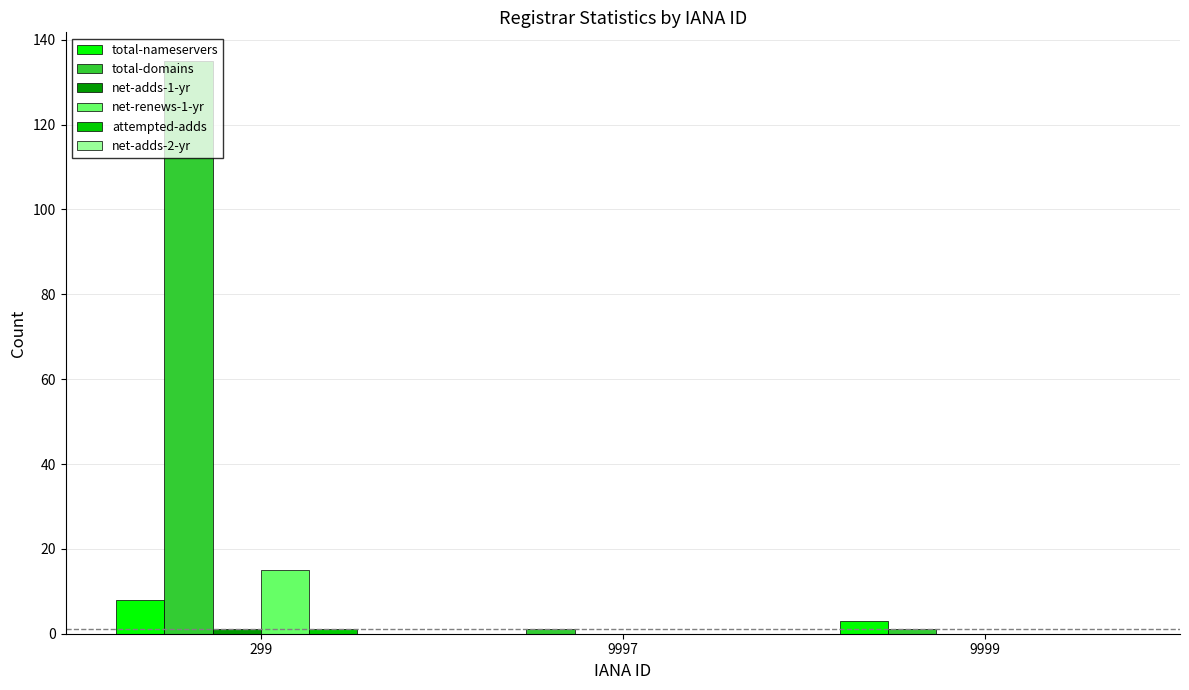

True or false: total-domains has a value of 1 at 9999.

True